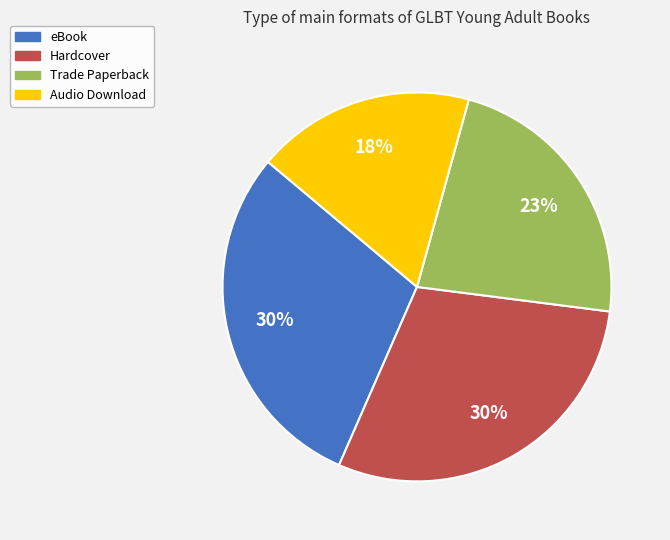

Which has a higher value, Trade Paperback or Audio Download?

Trade Paperback